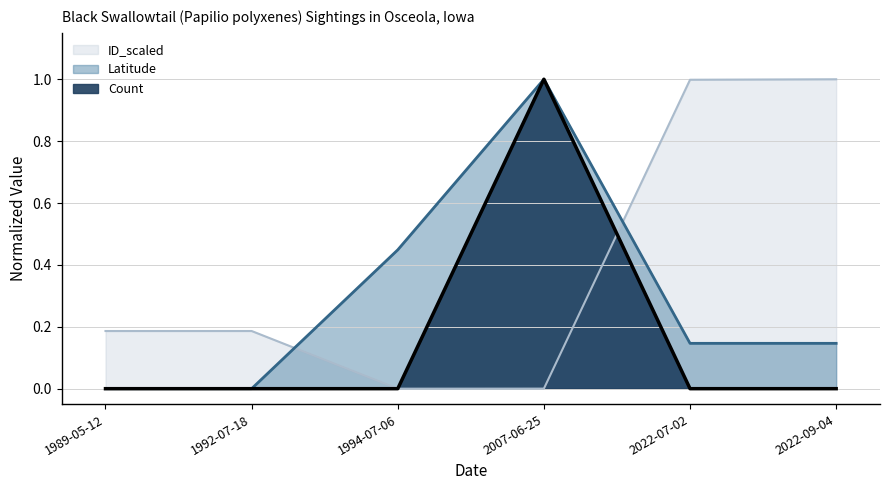

True or false: Latitude and ID_scaled cross at least once.

True